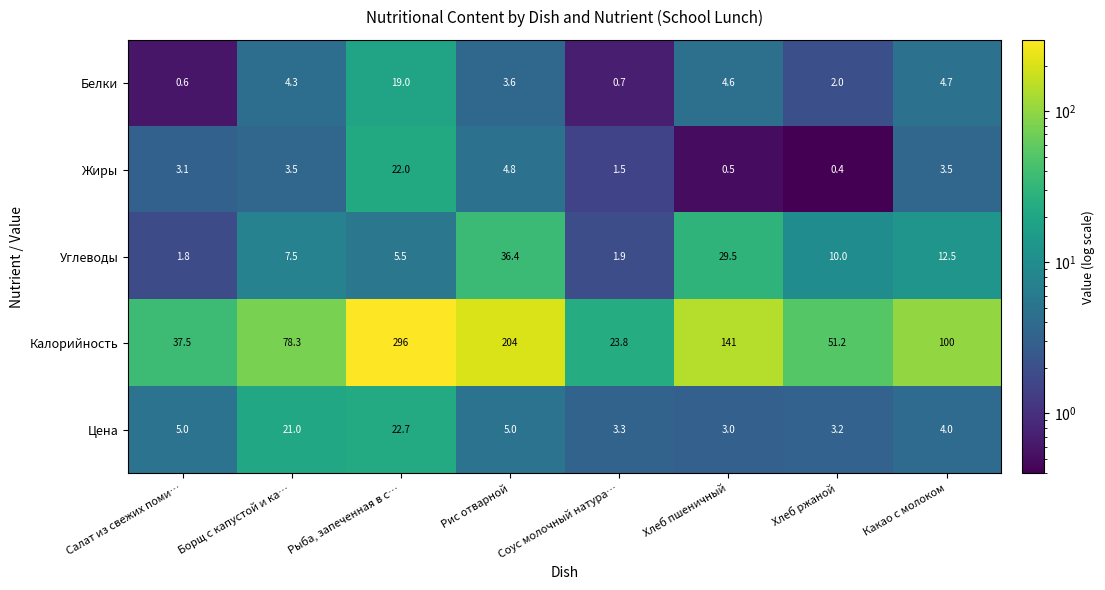

How many series are shown in this chart?

5